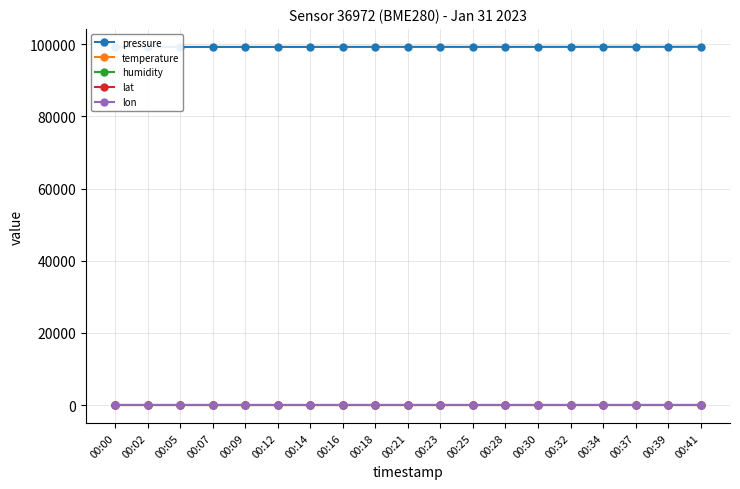

How many data points does each series have?

19